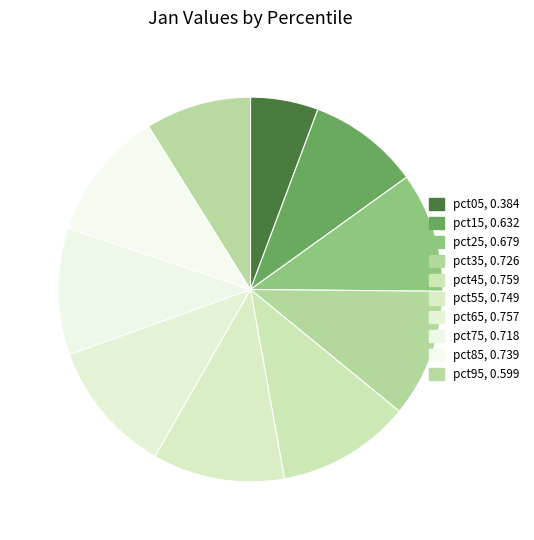

True or false: pct05 accounts for 6% of the total.

True